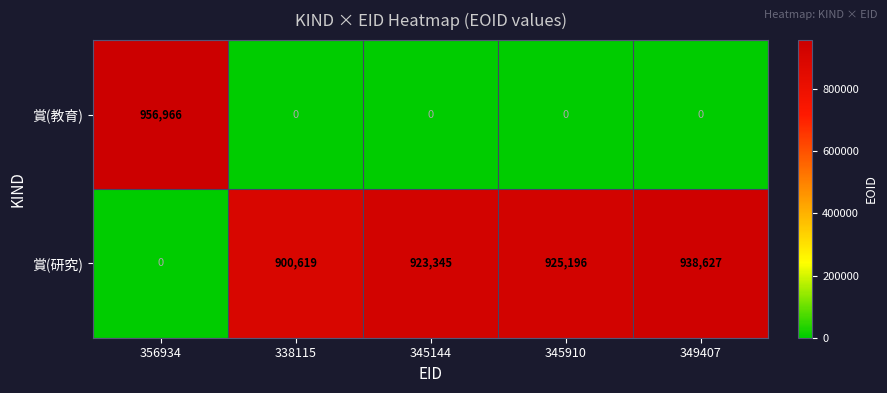

What is the approximate value of 賞(研究) at 338115, to the nearest 100?

900600